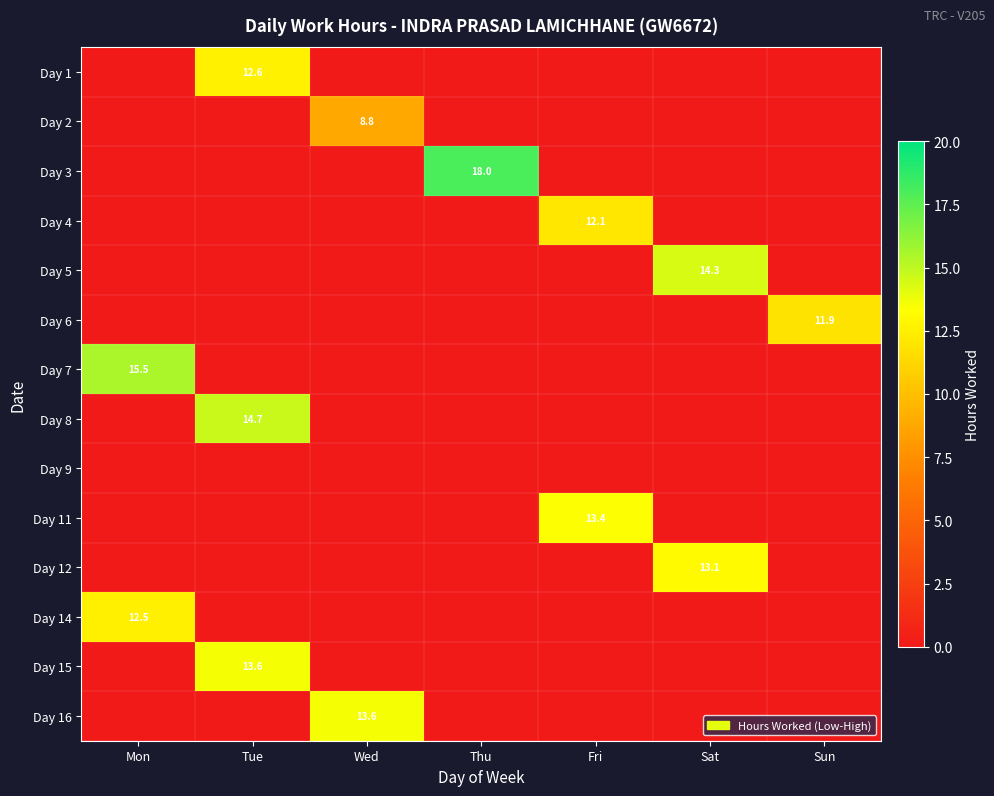

The value of Day 1 at Tue is 18.2. True or false?

False